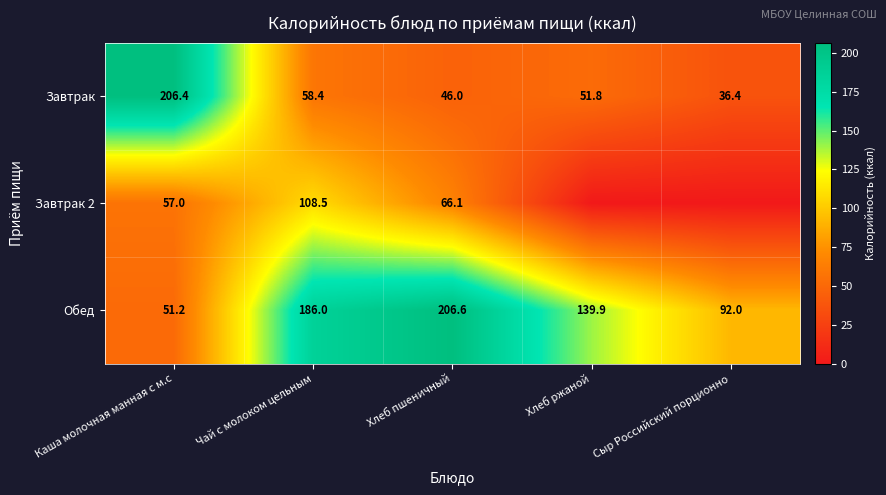

What is the sum of the Завтрак values at Каша молочная манная с м.с and Хлеб пшеничный?

252.4